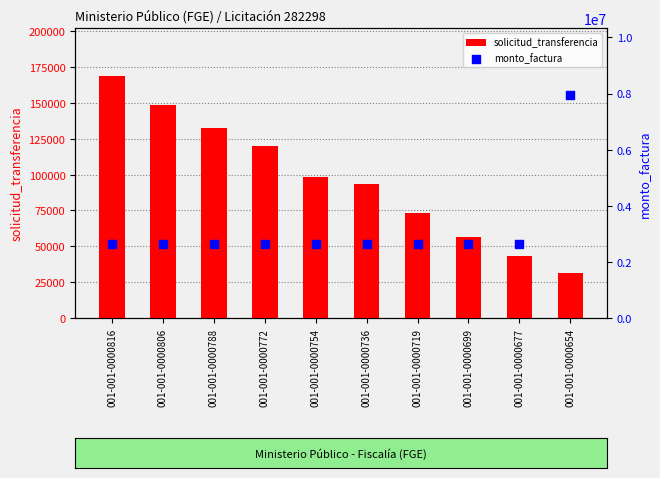

At which category is the sum across all series the highest?

001-001-0000654